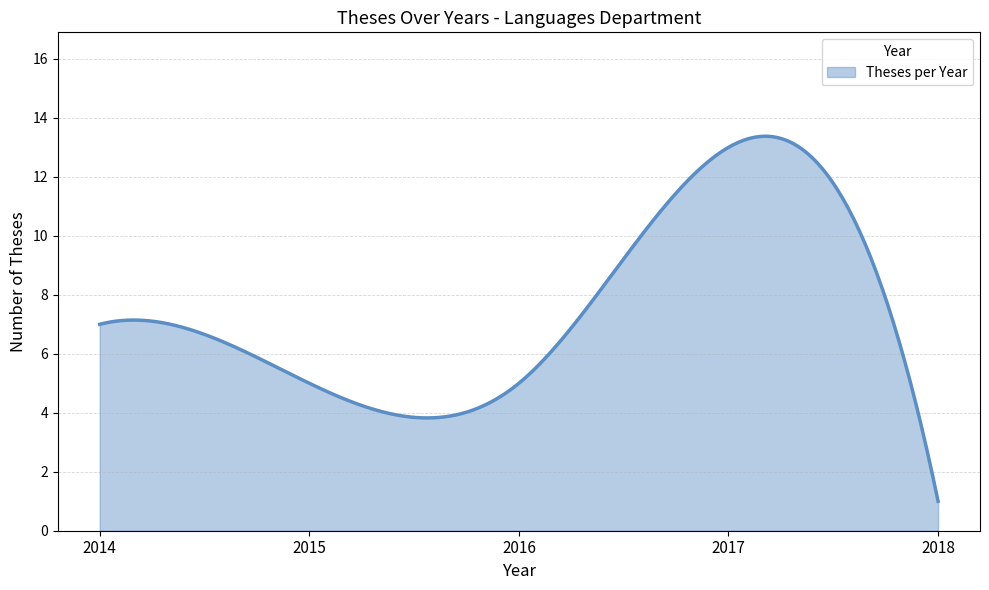

What is the difference between the maximum and minimum values?

12.4